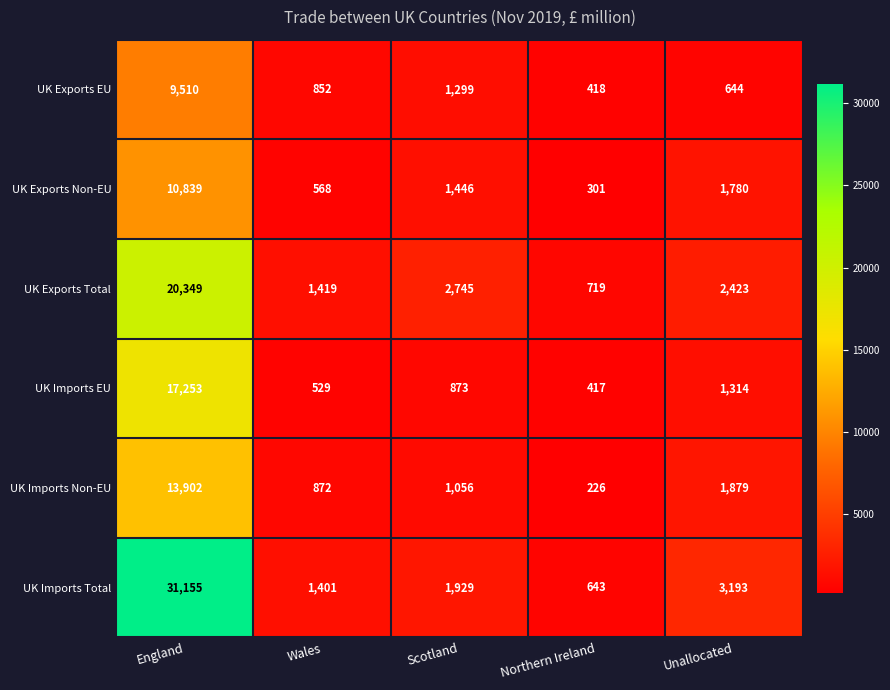

Rank the series at Wales from highest to lowest value.

UK Exports Total, UK Imports Total, UK Imports Non-EU, UK Exports EU, UK Exports Non-EU, UK Imports EU